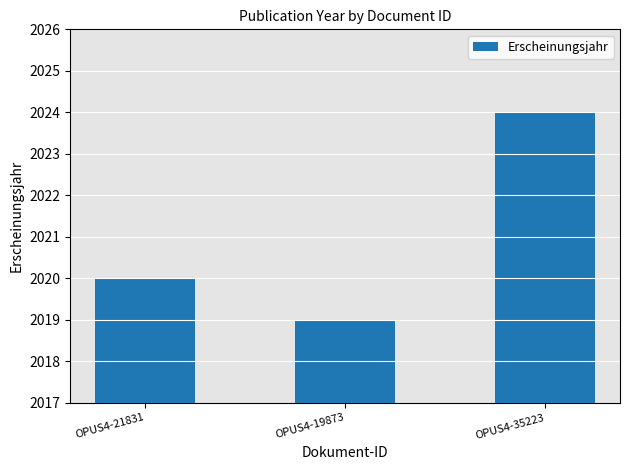

How many values are between 2019 and 2024?

3